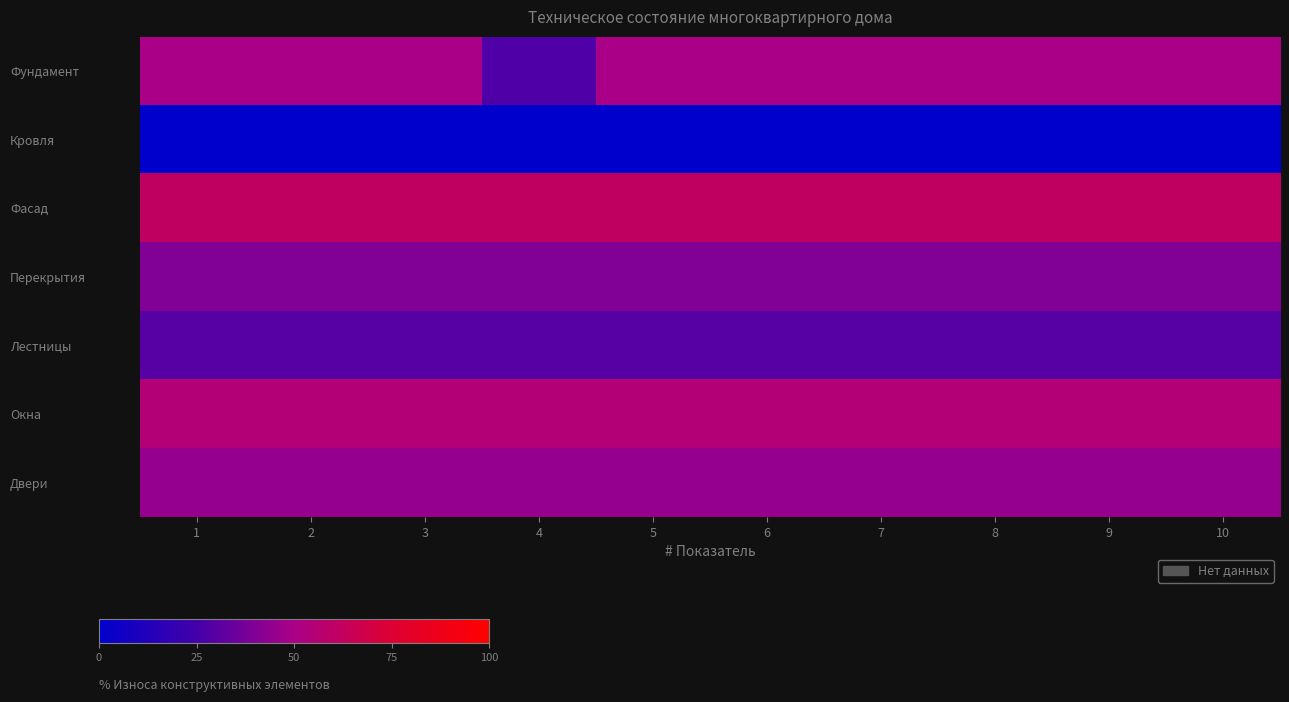

Reading left to right, what are all the values shown in this chart?

Фундамент: 1=50	2=50	3=50	4=28	5=50	6=50	7=50	8=50	9=50	10=50
Кровля: 1=0	2=0	3=0	4=0	5=0	6=0	7=0	8=0	9=0	10=0
Фасад: 1=61	2=61	3=61	4=61	5=61	6=61	7=61	8=61	9=61	10=61
Перекрытия: 1=40	2=40	3=40	4=40	5=40	6=40	7=40	8=40	9=40	10=40
Лестницы: 1=30	2=30	3=30	4=30	5=30	6=30	7=30	8=30	9=30	10=30
Окна: 1=55	2=55	3=55	4=55	5=55	6=55	7=55	8=55	9=55	10=55
Двери: 1=45	2=45	3=45	4=45	5=45	6=45	7=45	8=45	9=45	10=45